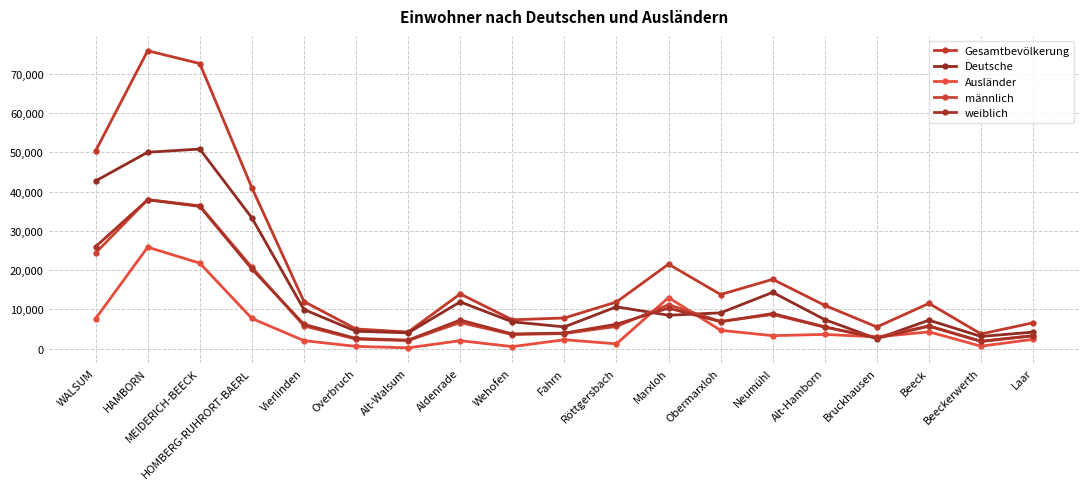

What is the total value across all series at HAMBORN?

227721